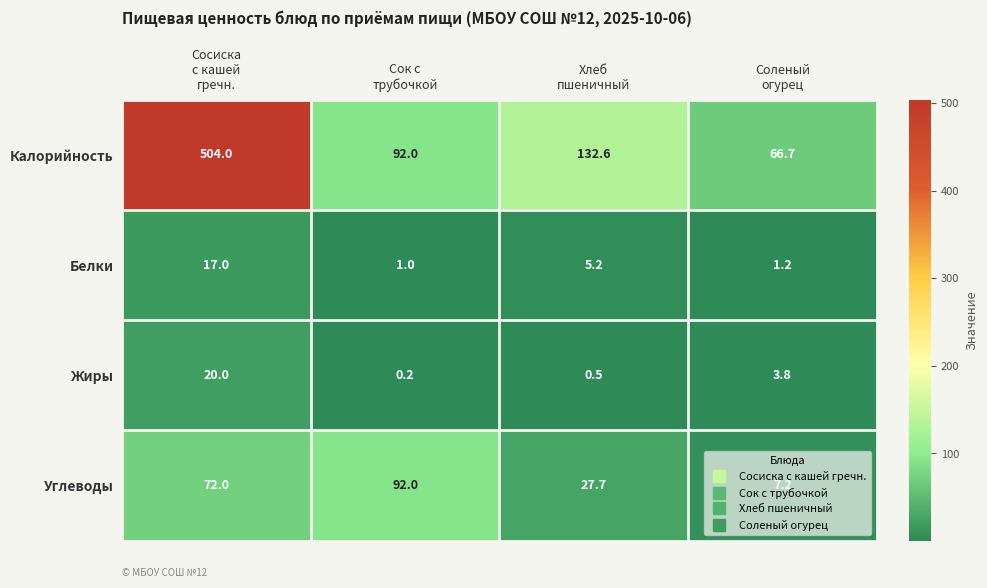

Which series has the largest total across all categories?

Калорийность